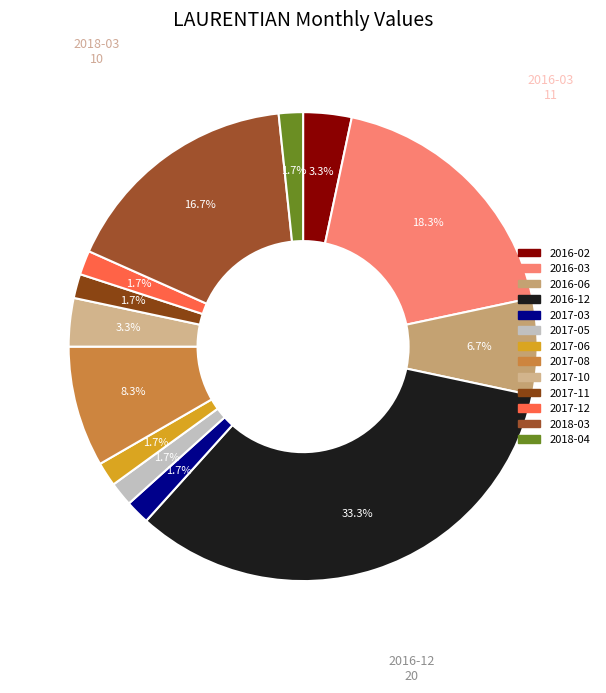

What is the ratio of the value at 2016-03 to the value at 2017-06?

11.0